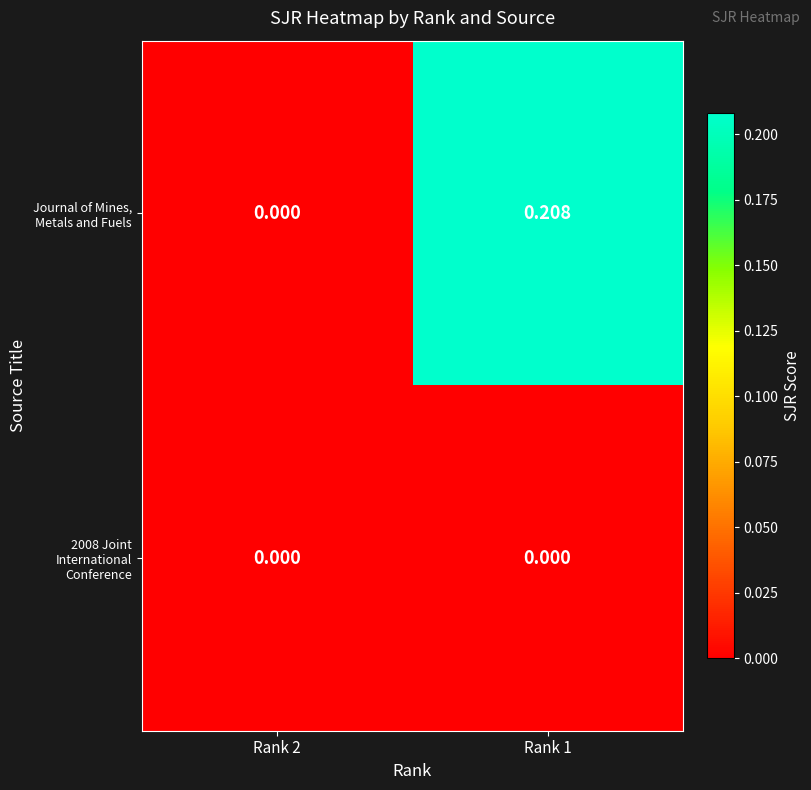

Is the value of Journal of Mines, Metals and Fuels at Rank 1 greater than the value of 2008 Joint International Conference at Rank 2?

Yes